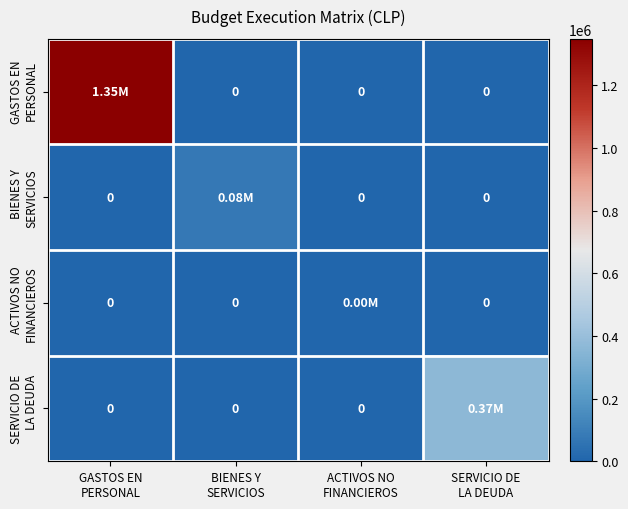

Is the value of SERVICIO DE LA DEUDA at ACTIVOS NO FINANCIEROS greater than the value of GASTOS EN PERSONAL at GASTOS EN PERSONAL?

No